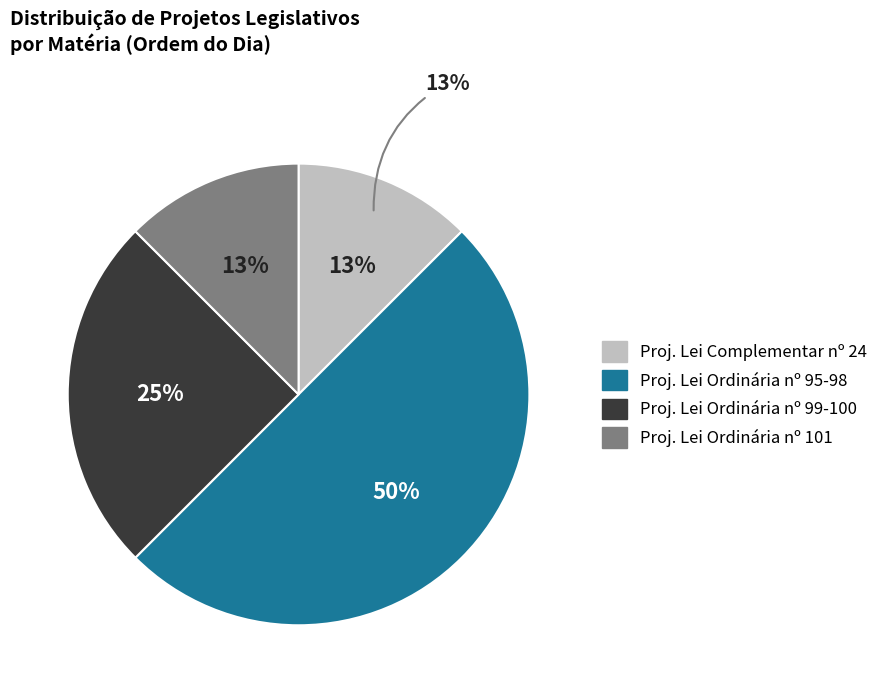

To the nearest percent, what portion does Projeto de Lei Ordinária nº 96 de 2024 represent?

12%